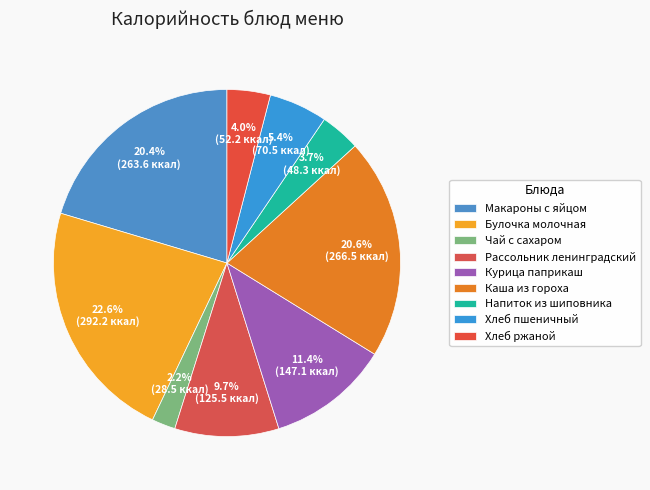

To the nearest percent, what is the difference between the Курица паприкаш and Макароны с яйцом slice percentages?

9%